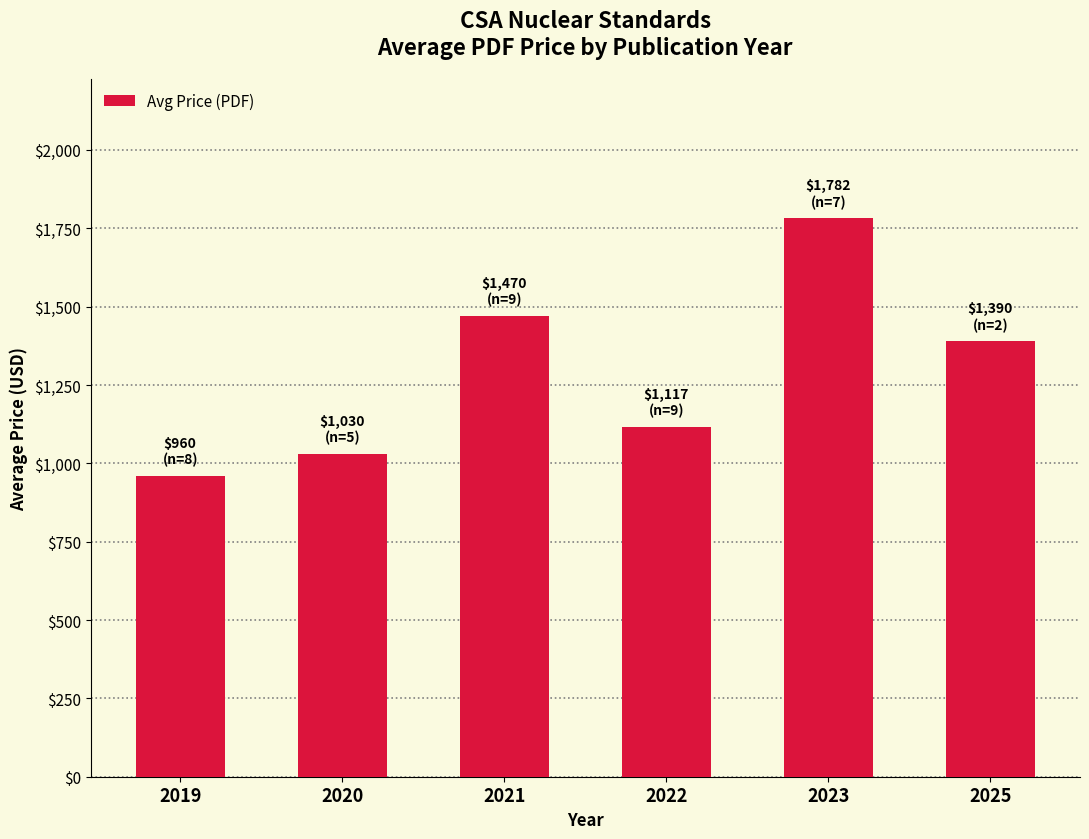

List the labels in order of value, largest first.

2023, 2021, 2025, 2022, 2020, 2019